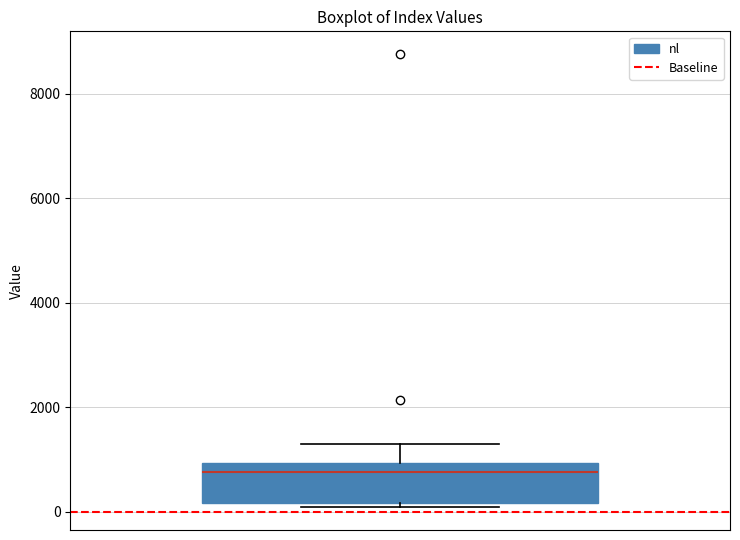

Where does the upper whisker of the box end on the y-axis? The values are not printed on the chart, so give them approximately, as read against the axis.

1200